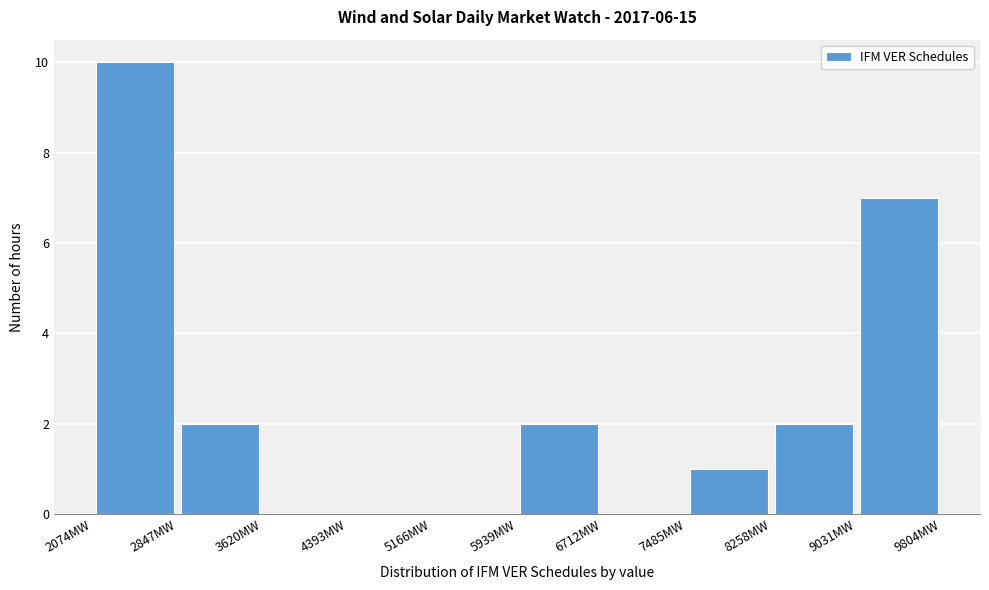

Reading left to right, list every bar in this chart as the range it spans on the x-axis followed by its height. Neither the bar edges nor the heights are printed on the chart, so give them approximately, as read against the axes.

2100 to 2800: 10
2800 to 3600: 2
3600 to 4400: 0
4400 to 5200: 0
5200 to 5900: 0
5900 to 6700: 2
6700 to 7500: 0
7500 to 8300: 1
8300 to 9000: 2
9000 to 9800: 7